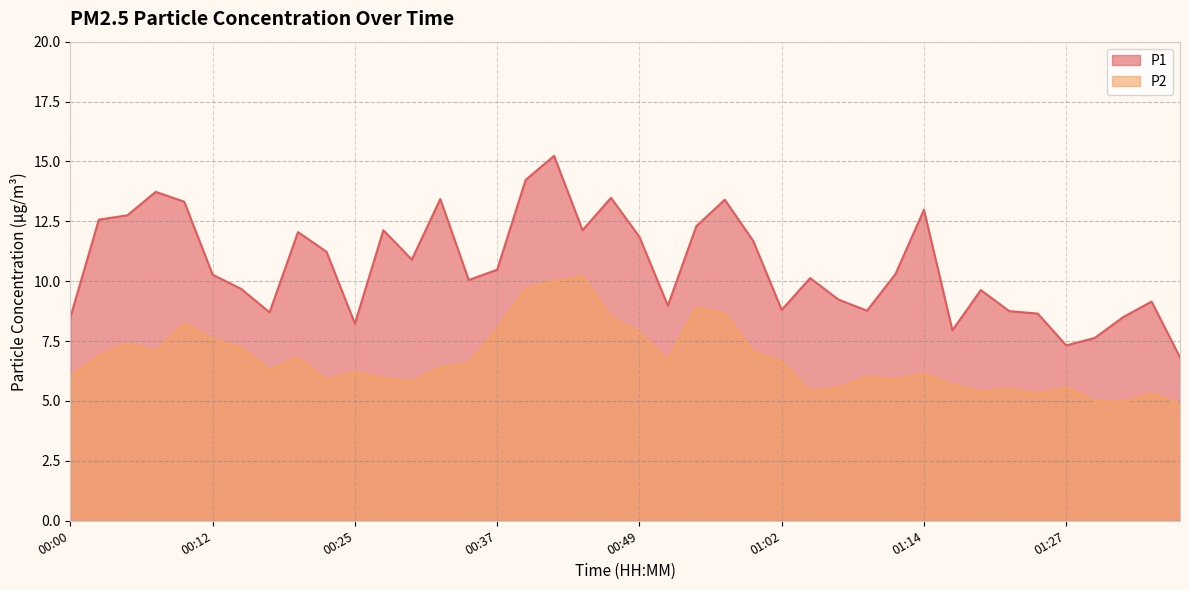

Which series changed the most between 00:25 and 01:34?

P1